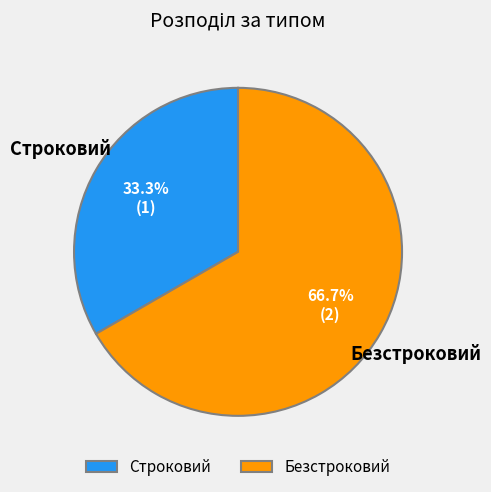

Does Безстроковий account for over 50% of the chart?

Yes